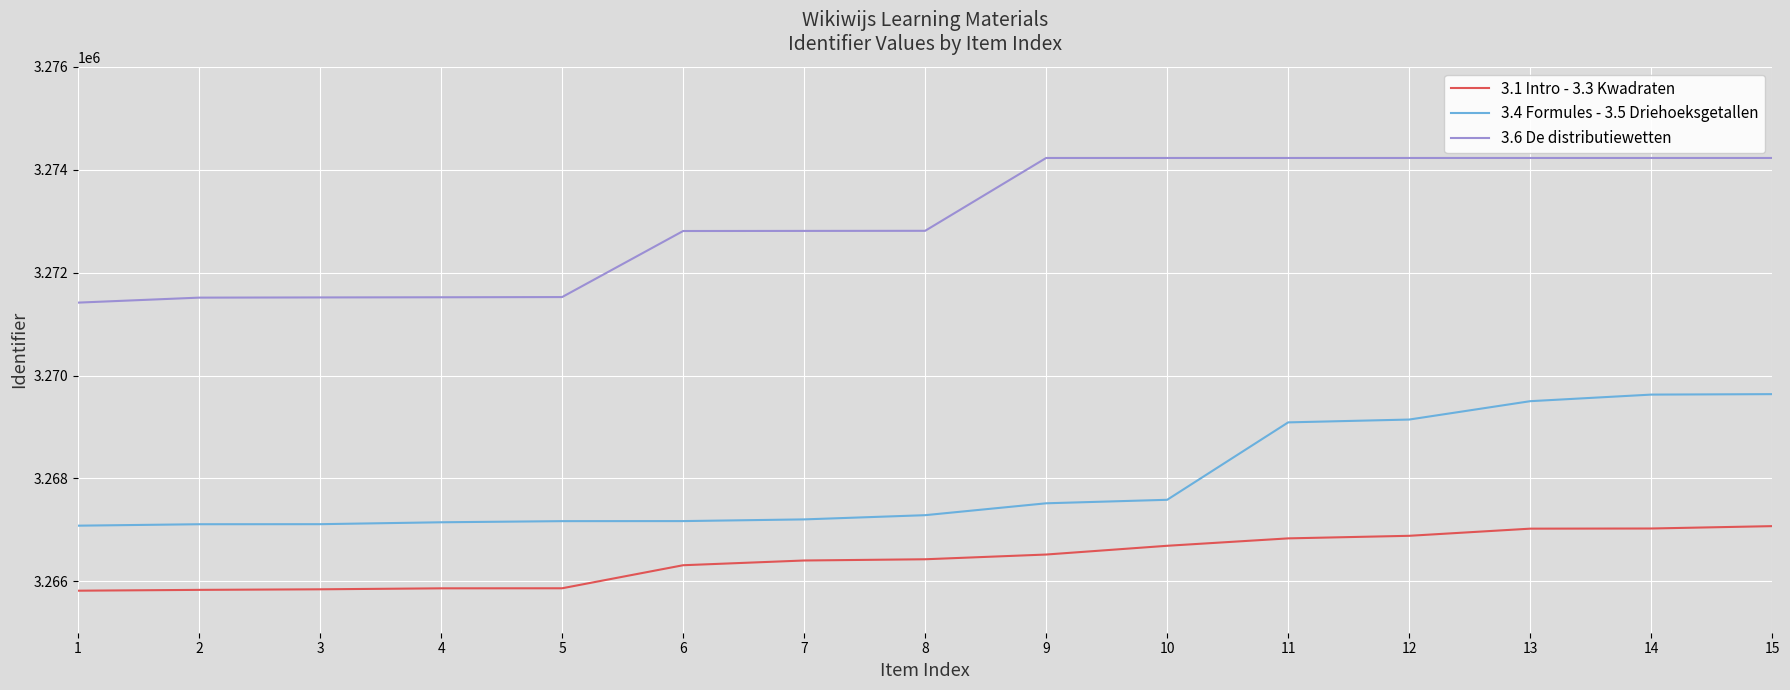

What are all the series names shown in the legend?

3.1 Intro - 3.3 Kwadraten, 3.4 Formules - 3.5 Driehoeksgetallen, 3.6 De distributiewetten